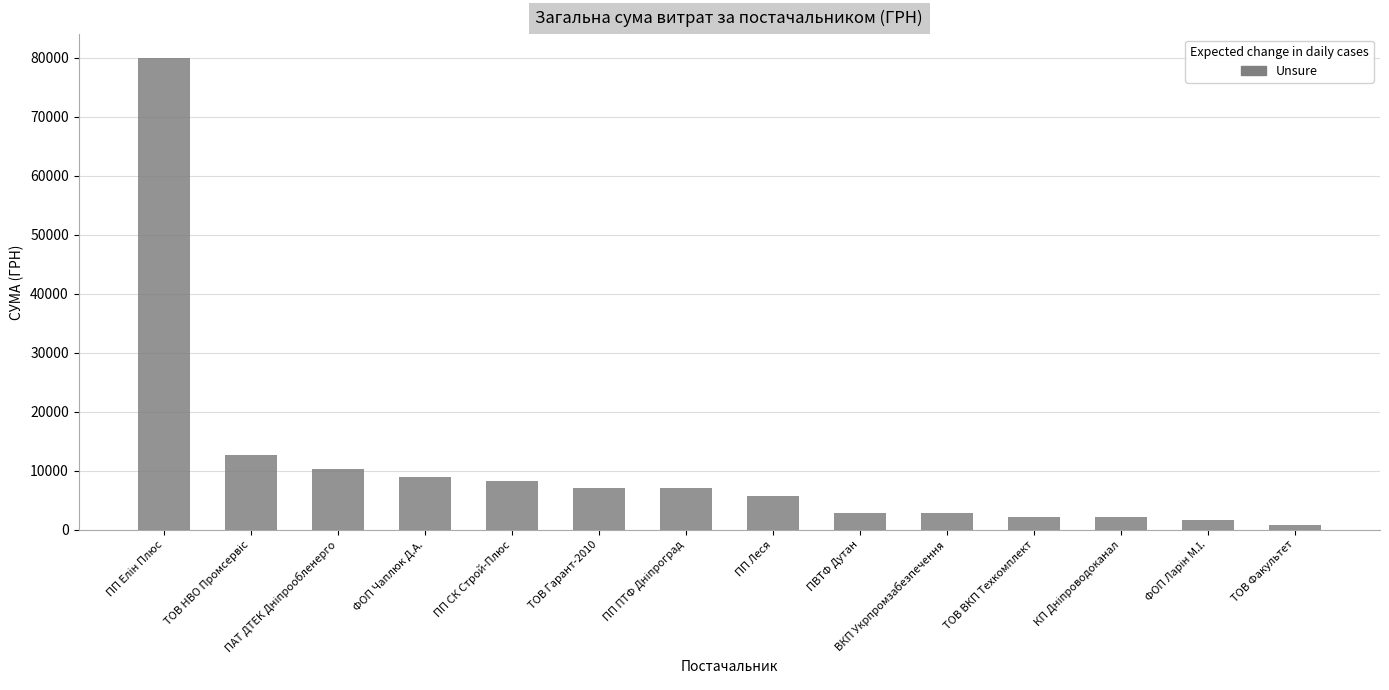

What is the label of the 7th bar from the right?

ПП Леся